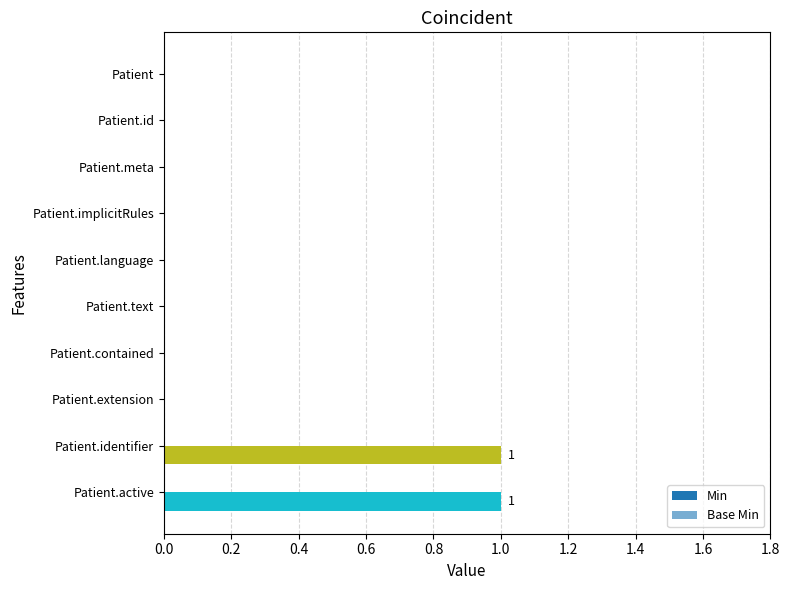

How many categories are shown in the chart?

10